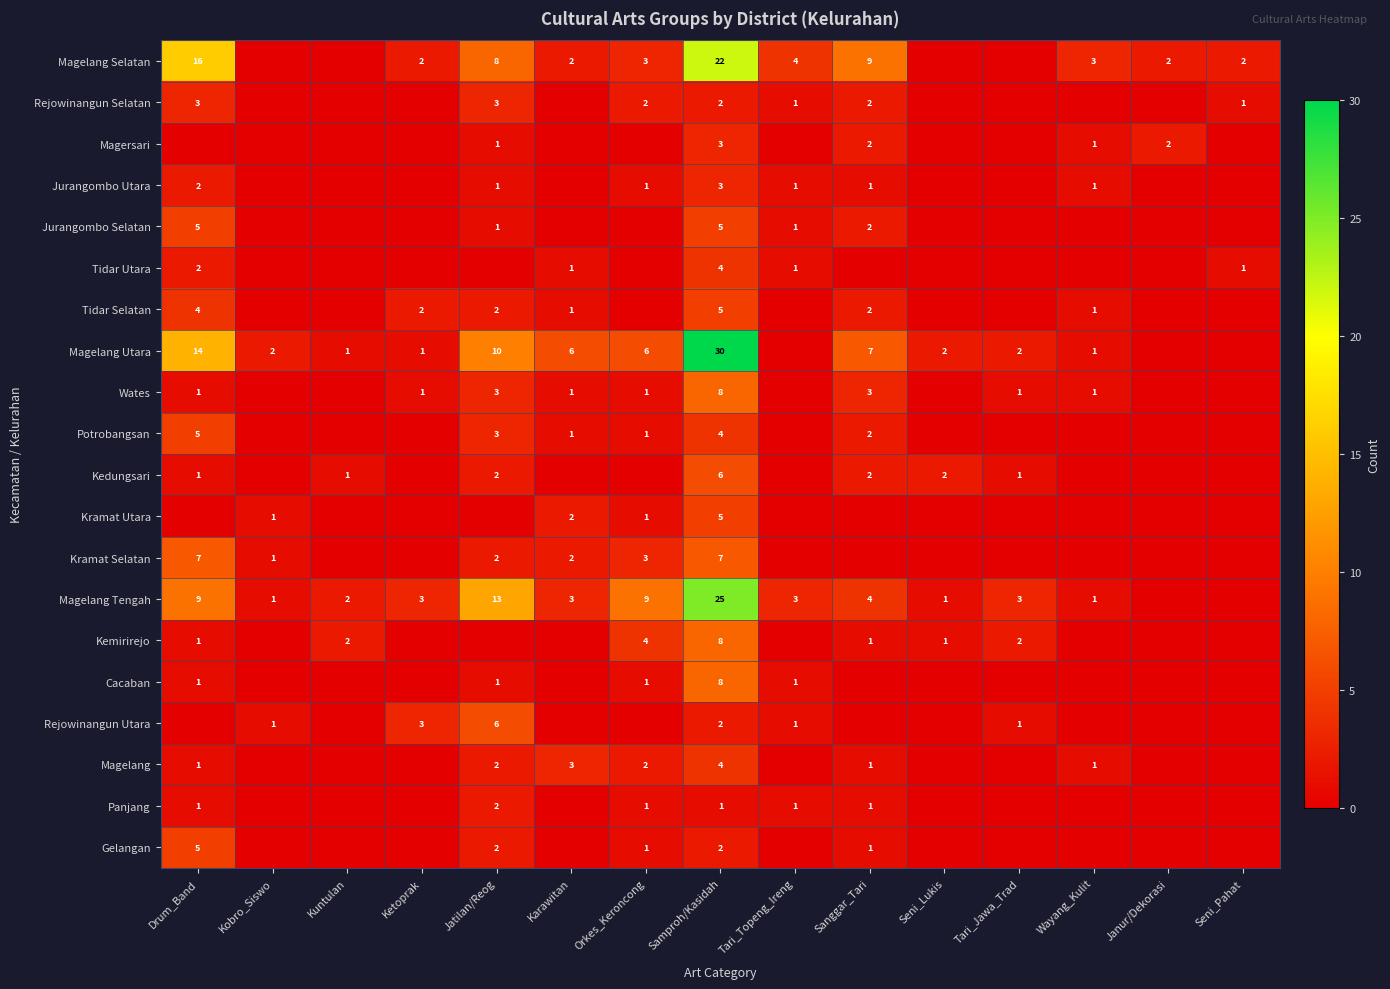

What is the greatest value displayed?

30